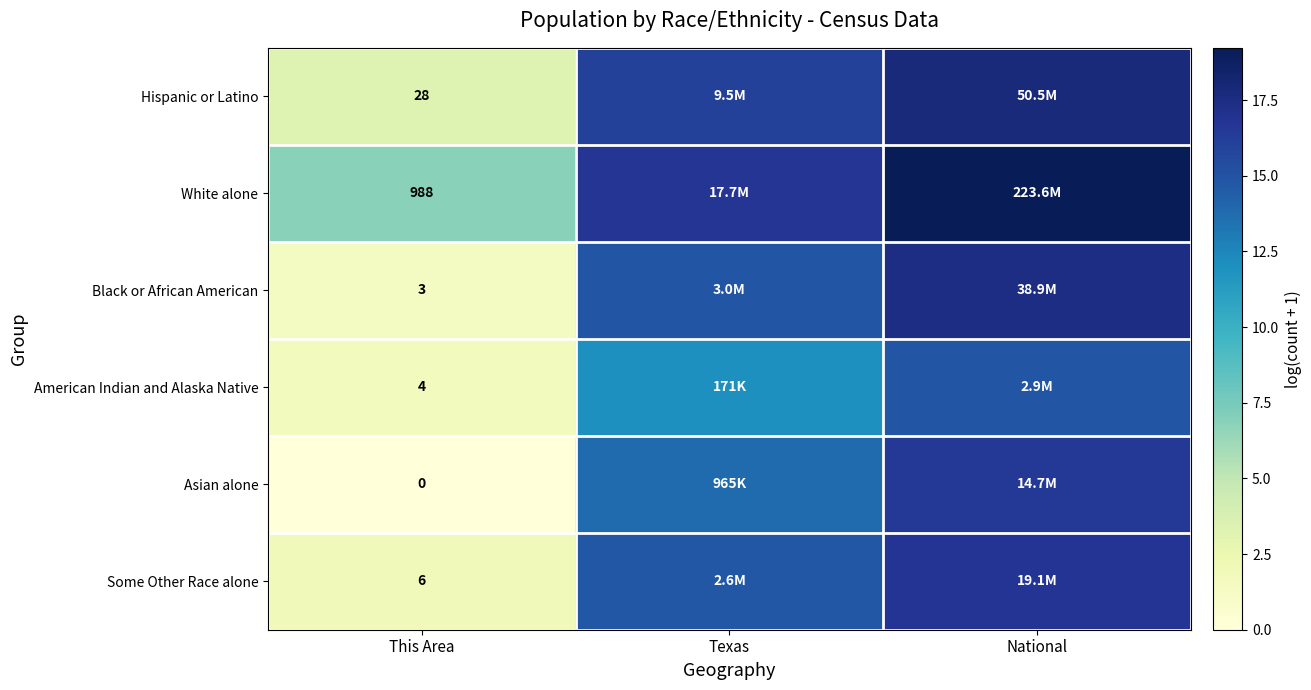

At This Area, list the series in order from smallest to largest.

Asian alone, Black or African American, American Indian and Alaska Native, Some Other Race alone, Hispanic or Latino, White alone